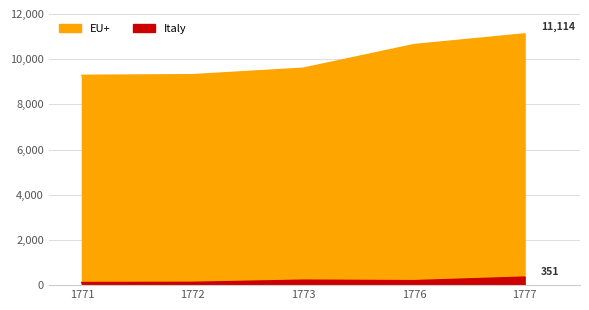

List the series in order of their overall mean, lowest first.

Italy, EU+